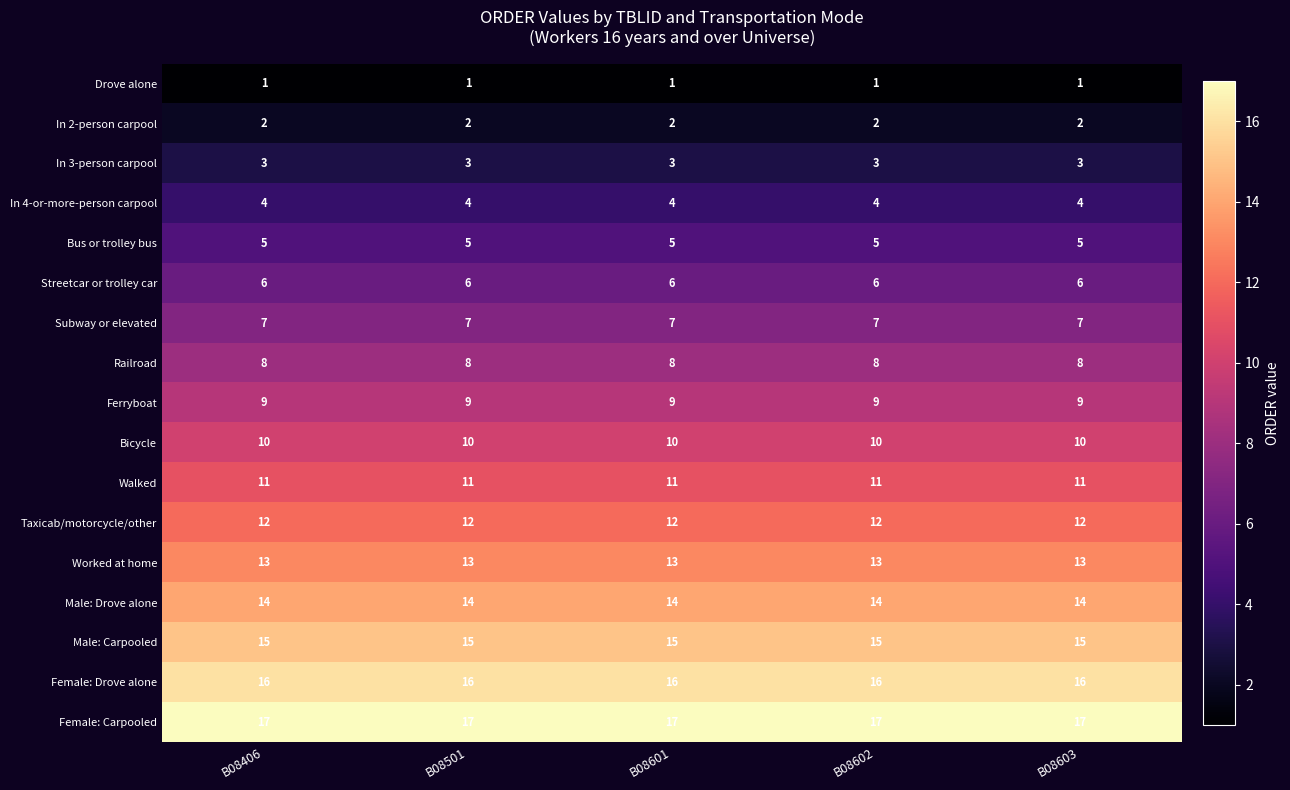

What is the sum of the Streetcar or trolley car values at B08603 and B08601?

12